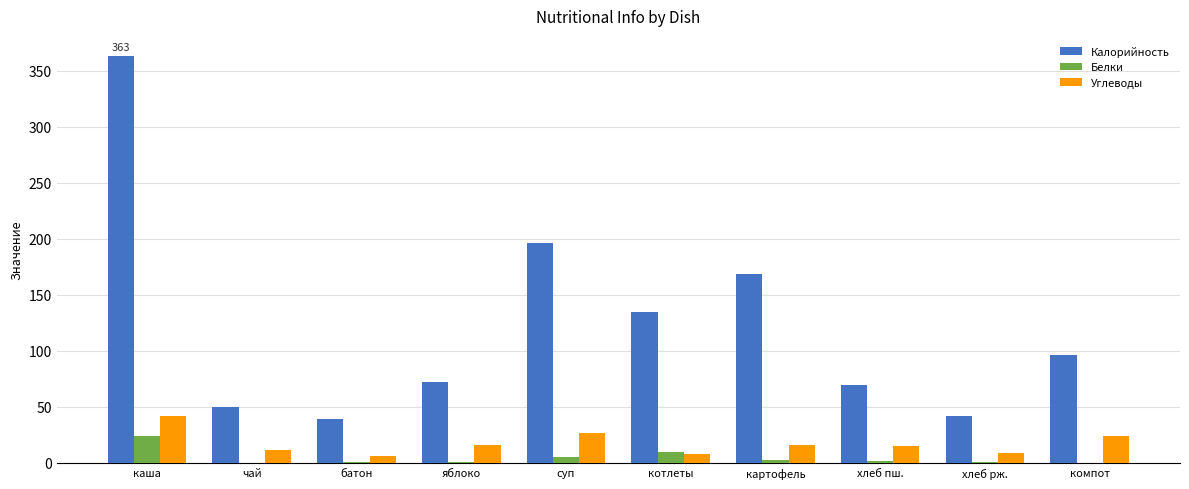

What are all the series names shown in the legend?

Калорийность, Белки, Углеводы